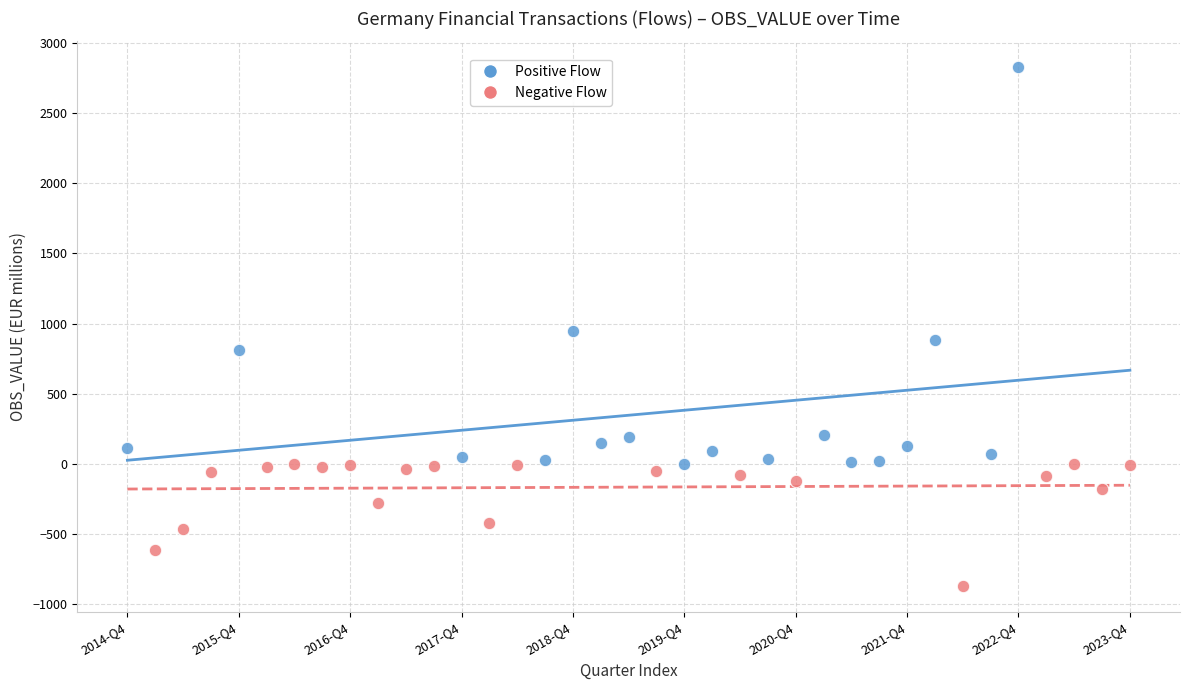

What are all the series names shown in the legend?

Positive Flow, Negative Flow